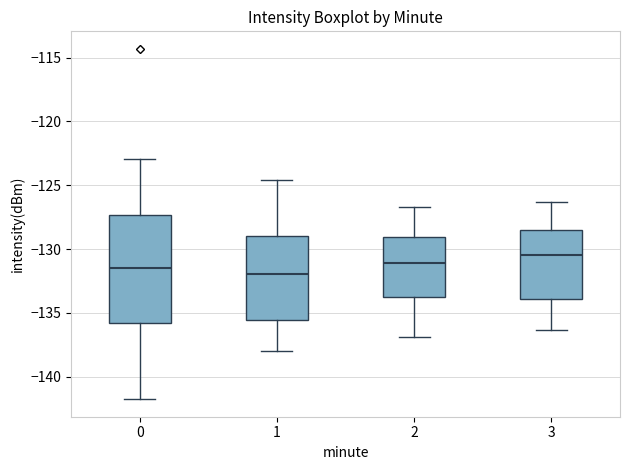

Which box's median line is the highest?

3